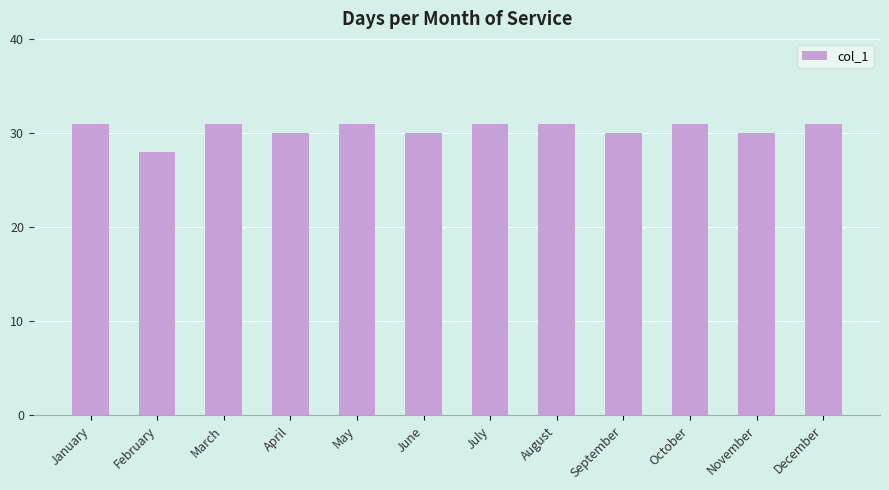

What value does the data have at October?

31